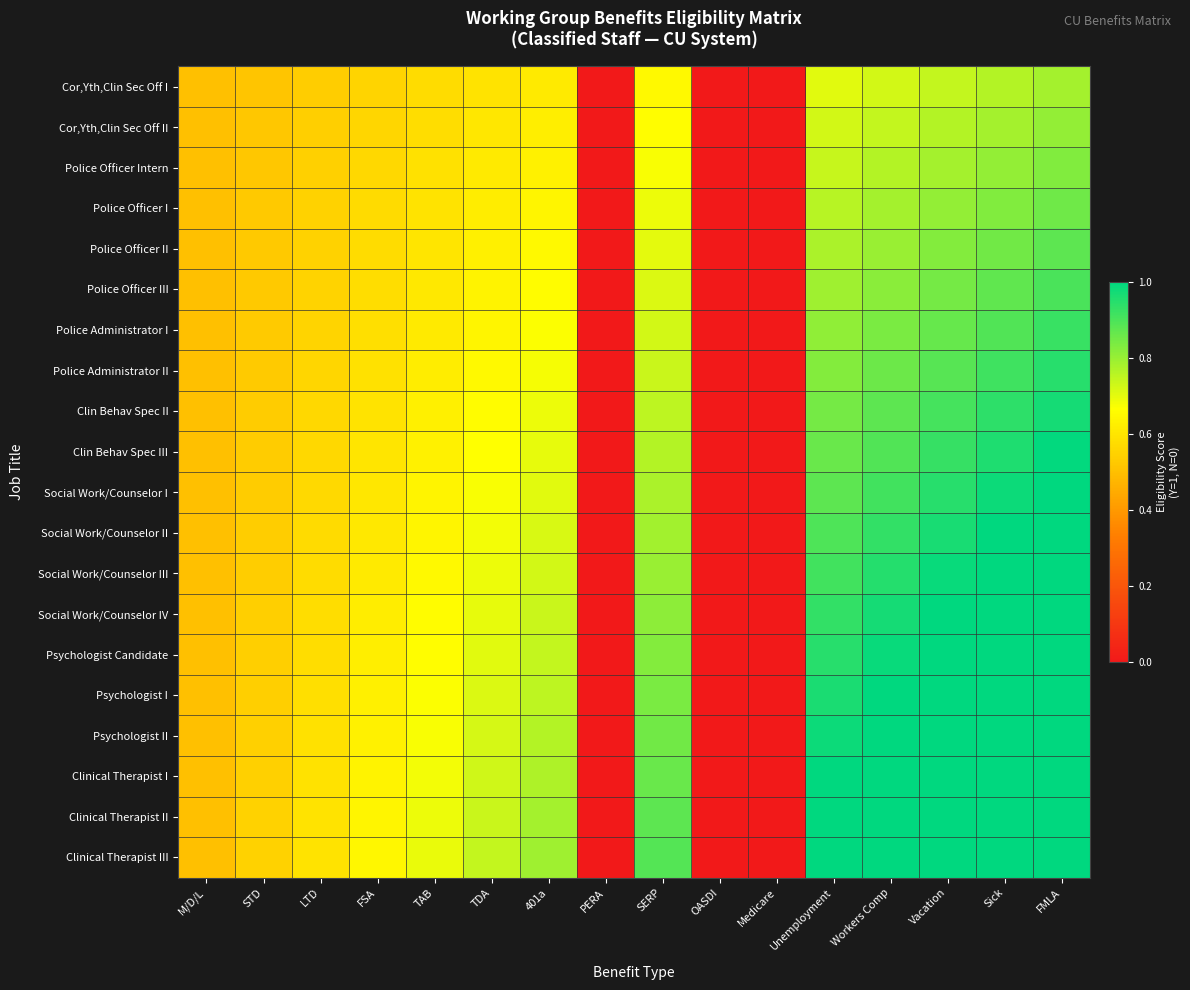

At how many categories does at least one series exceed 1?

5